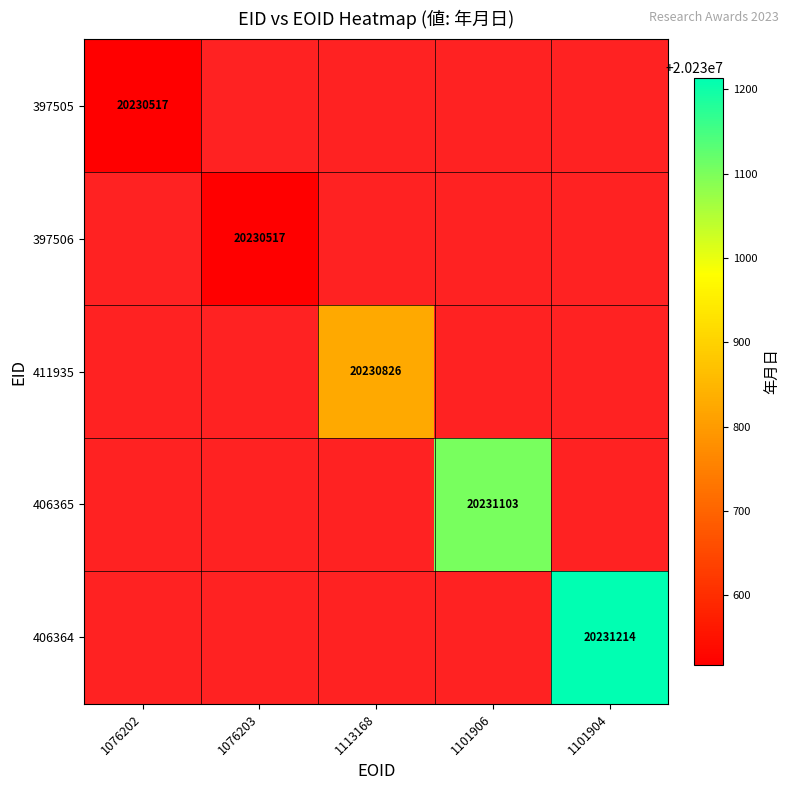

Which has a higher value, 1113168 or 1101906?

1101906